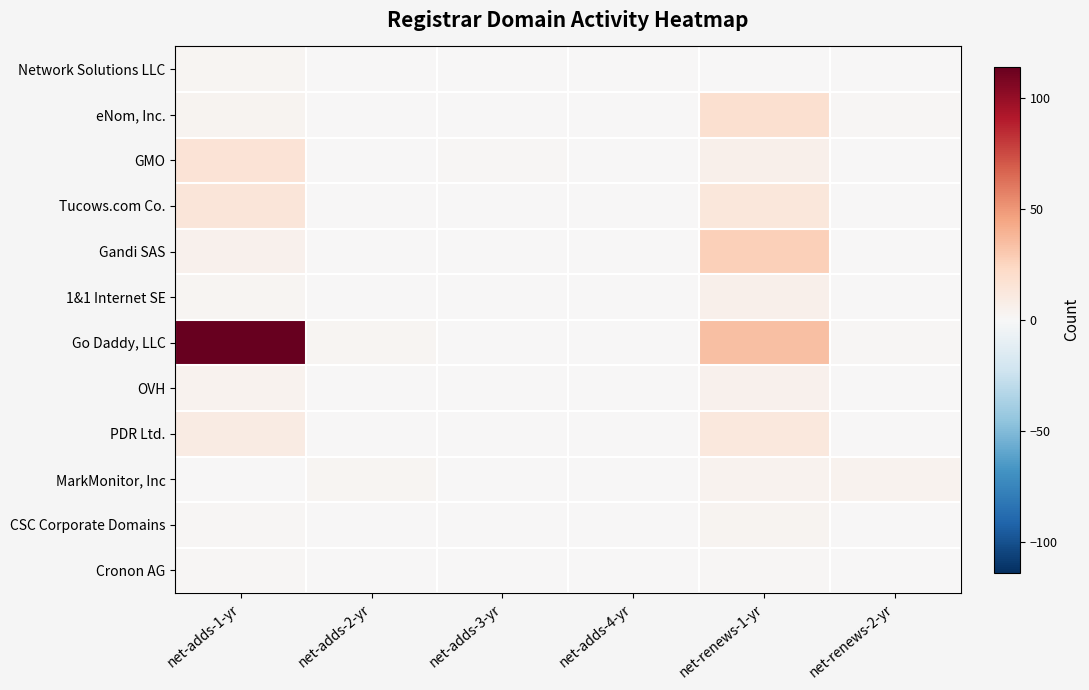

Reading right to left, transcribe all the data shown in this chart.

Network Solutions LLC: net-renews-2-yr=0	net-renews-1-yr=0	net-adds-4-yr=0	net-adds-3-yr=0	net-adds-2-yr=0	net-adds-1-yr=2
eNom, Inc.: net-renews-2-yr=1	net-renews-1-yr=18	net-adds-4-yr=0	net-adds-3-yr=0	net-adds-2-yr=0	net-adds-1-yr=3
GMO: net-renews-2-yr=0	net-renews-1-yr=6	net-adds-4-yr=0	net-adds-3-yr=1	net-adds-2-yr=0	net-adds-1-yr=16
Tucows.com Co.: net-renews-2-yr=0	net-renews-1-yr=13	net-adds-4-yr=0	net-adds-3-yr=0	net-adds-2-yr=0	net-adds-1-yr=14
Gandi SAS: net-renews-2-yr=0	net-renews-1-yr=27	net-adds-4-yr=0	net-adds-3-yr=0	net-adds-2-yr=0	net-adds-1-yr=5
1&1 Internet SE: net-renews-2-yr=0	net-renews-1-yr=6	net-adds-4-yr=0	net-adds-3-yr=0	net-adds-2-yr=0	net-adds-1-yr=2
Go Daddy, LLC: net-renews-2-yr=1	net-renews-1-yr=34	net-adds-4-yr=0	net-adds-3-yr=0	net-adds-2-yr=2	net-adds-1-yr=114
OVH: net-renews-2-yr=0	net-renews-1-yr=5	net-adds-4-yr=0	net-adds-3-yr=0	net-adds-2-yr=0	net-adds-1-yr=4
PDR Ltd.: net-renews-2-yr=0	net-renews-1-yr=12	net-adds-4-yr=0	net-adds-3-yr=0	net-adds-2-yr=0	net-adds-1-yr=9
MarkMonitor, Inc: net-renews-2-yr=4	net-renews-1-yr=4	net-adds-4-yr=0	net-adds-3-yr=0	net-adds-2-yr=2	net-adds-1-yr=0
CSC Corporate Domains: net-renews-2-yr=0	net-renews-1-yr=3	net-adds-4-yr=0	net-adds-3-yr=0	net-adds-2-yr=0	net-adds-1-yr=1
Cronon AG: net-renews-2-yr=0	net-renews-1-yr=1	net-adds-4-yr=0	net-adds-3-yr=0	net-adds-2-yr=0	net-adds-1-yr=1